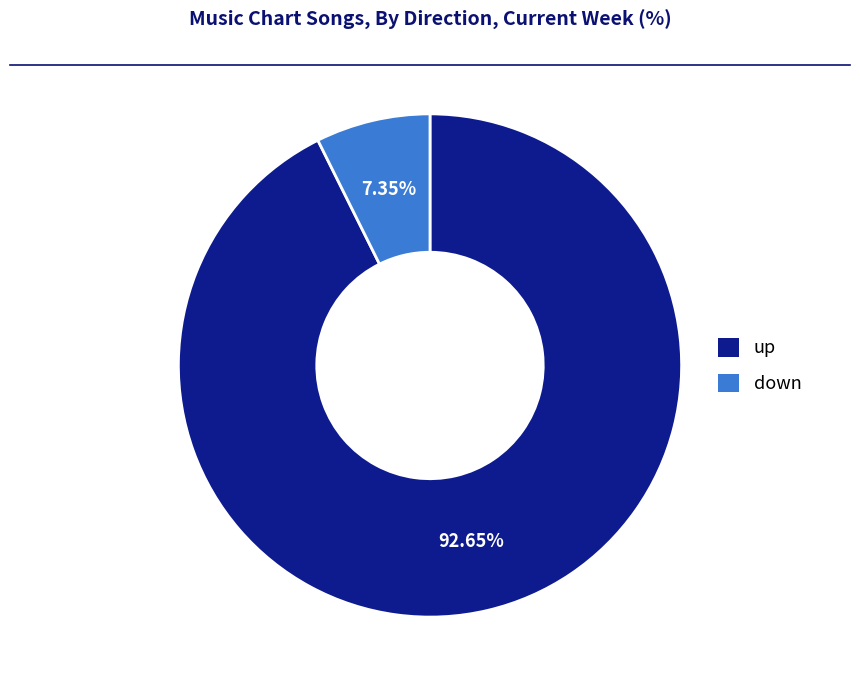

To the nearest percent, what portion does down represent?

7%